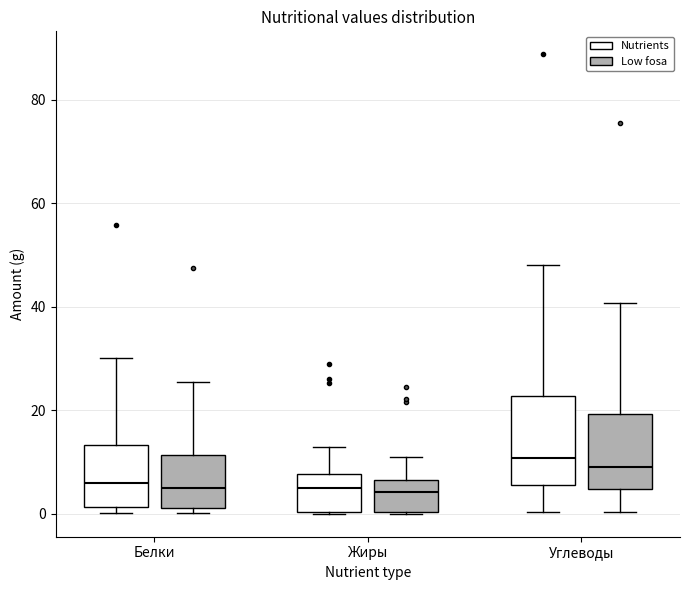

Where is the upper edge of the box for Жиры (Nutrients) on the y-axis? The values are not printed on the chart, so give them approximately, as read against the axis.

8